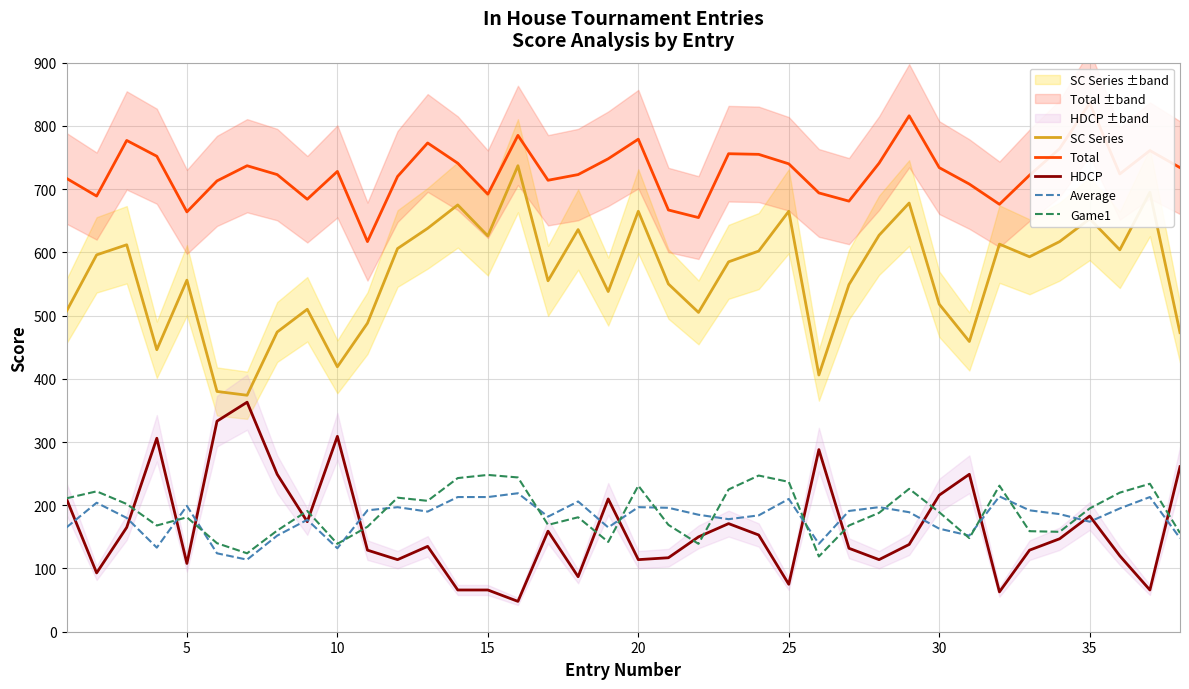

List the series in order of their peak value, highest first.

Total, SC Series, HDCP, Game1, Average